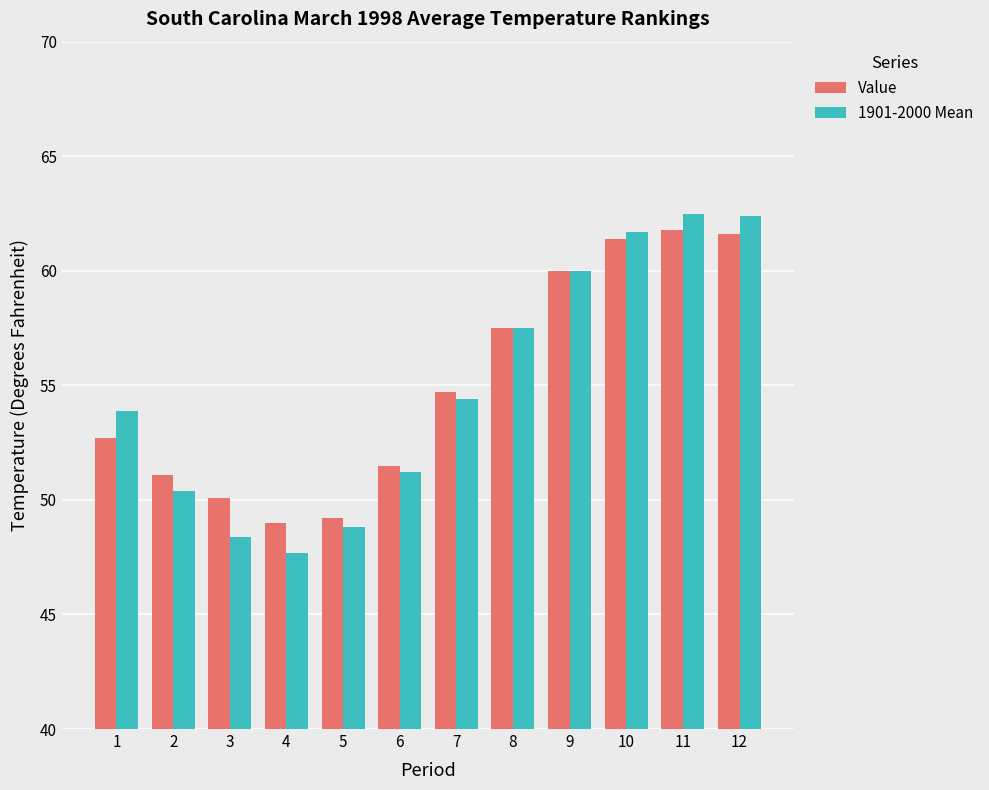

Which series has the largest range (max minus min)?

1901-2000 Mean